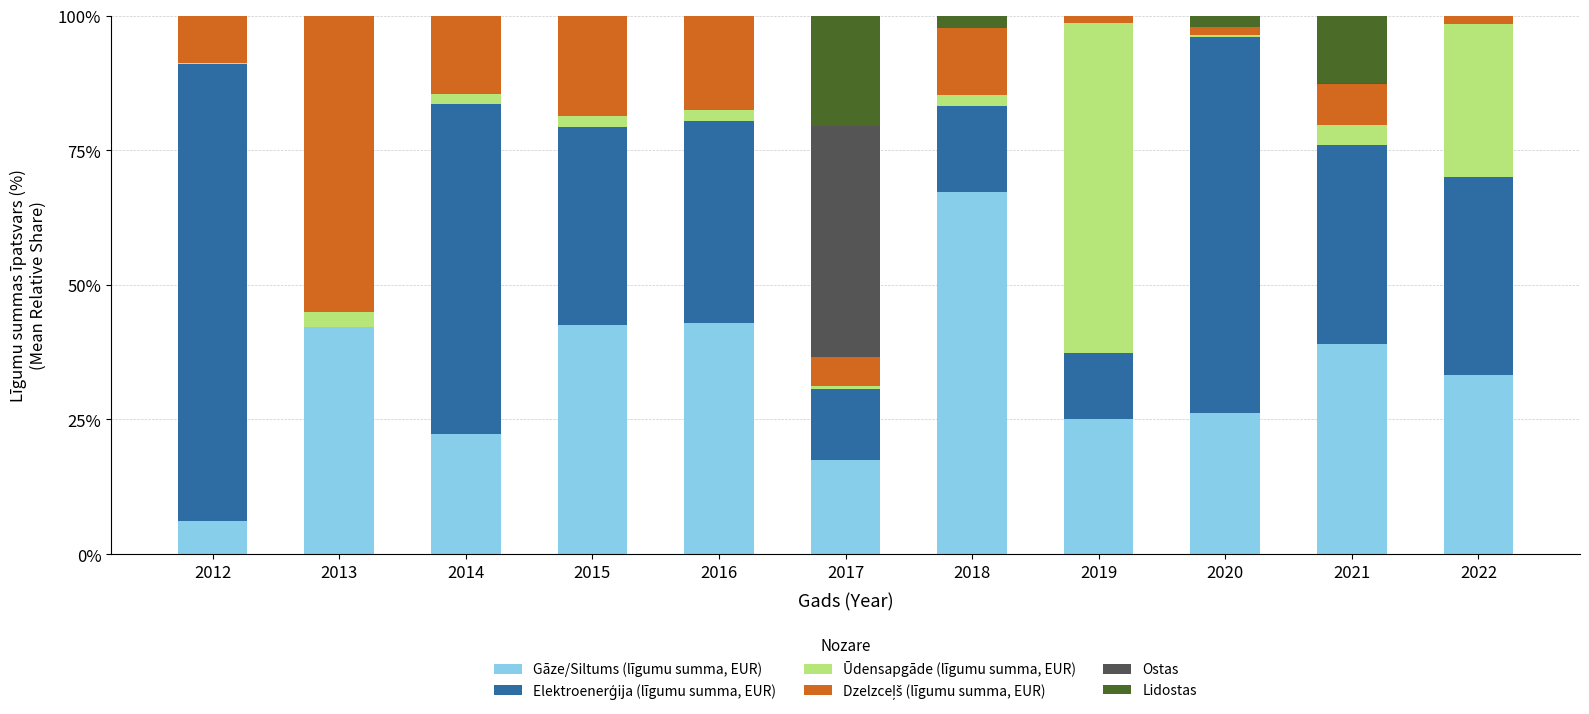

What is the total value across all series at 2016?

100.0